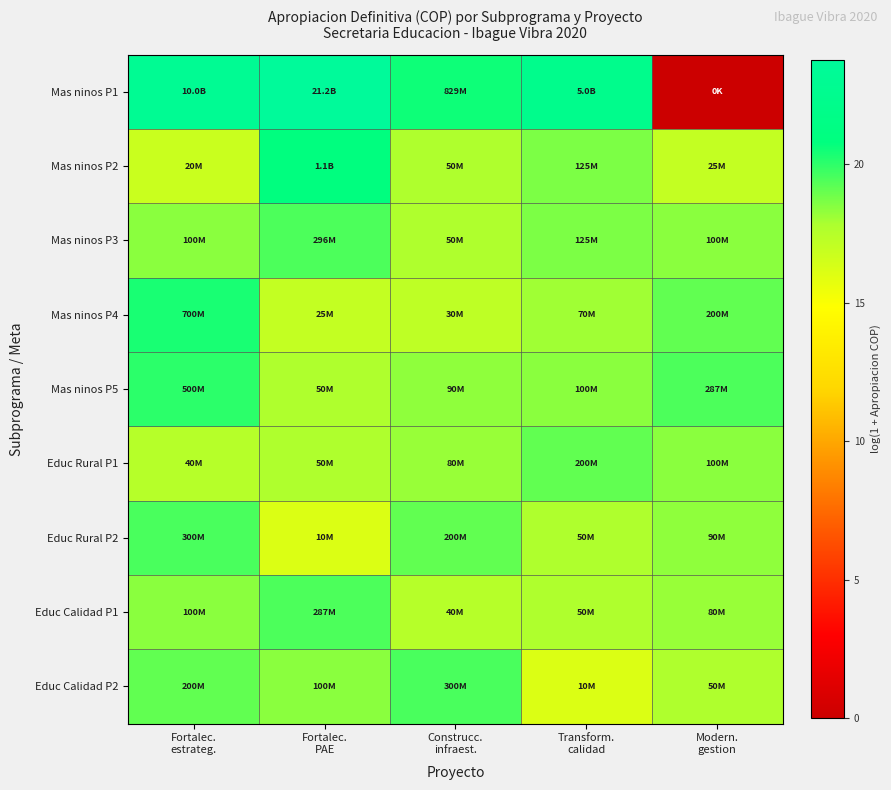

Reading left to right, list all the values displayed in this chart.

Mas ninos P1: Fortalec.
estrateg.=23.0	Fortalec.
PAE=23.8	Construcc.
infraest.=20.5	Transform.
calidad=22.3	Modern.
gestion=0.0
Mas ninos P2: Fortalec.
estrateg.=16.8	Fortalec.
PAE=20.8	Construcc.
infraest.=17.7	Transform.
calidad=18.6	Modern.
gestion=17.0
Mas ninos P3: Fortalec.
estrateg.=18.4	Fortalec.
PAE=19.5	Construcc.
infraest.=17.7	Transform.
calidad=18.6	Modern.
gestion=18.4
Mas ninos P4: Fortalec.
estrateg.=20.4	Fortalec.
PAE=17.0	Construcc.
infraest.=17.2	Transform.
calidad=18.1	Modern.
gestion=19.1
Mas ninos P5: Fortalec.
estrateg.=20.0	Fortalec.
PAE=17.7	Construcc.
infraest.=18.3	Transform.
calidad=18.4	Modern.
gestion=19.5
Educ Rural P1: Fortalec.
estrateg.=17.5	Fortalec.
PAE=17.7	Construcc.
infraest.=18.2	Transform.
calidad=19.1	Modern.
gestion=18.4
Educ Rural P2: Fortalec.
estrateg.=19.5	Fortalec.
PAE=16.1	Construcc.
infraest.=19.1	Transform.
calidad=17.7	Modern.
gestion=18.3
Educ Calidad P1: Fortalec.
estrateg.=18.4	Fortalec.
PAE=19.5	Construcc.
infraest.=17.5	Transform.
calidad=17.7	Modern.
gestion=18.2
Educ Calidad P2: Fortalec.
estrateg.=19.1	Fortalec.
PAE=18.4	Construcc.
infraest.=19.5	Transform.
calidad=16.1	Modern.
gestion=17.7